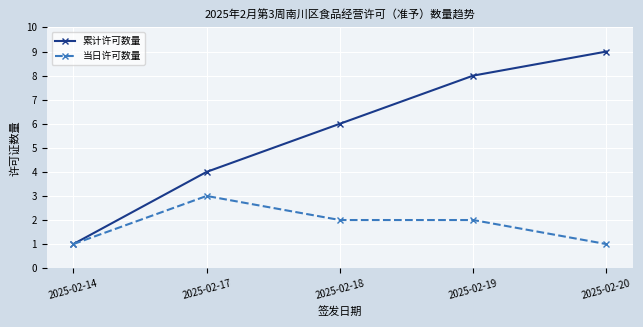

What value does the 当日许可数量 series have at 2025-02-18?

2